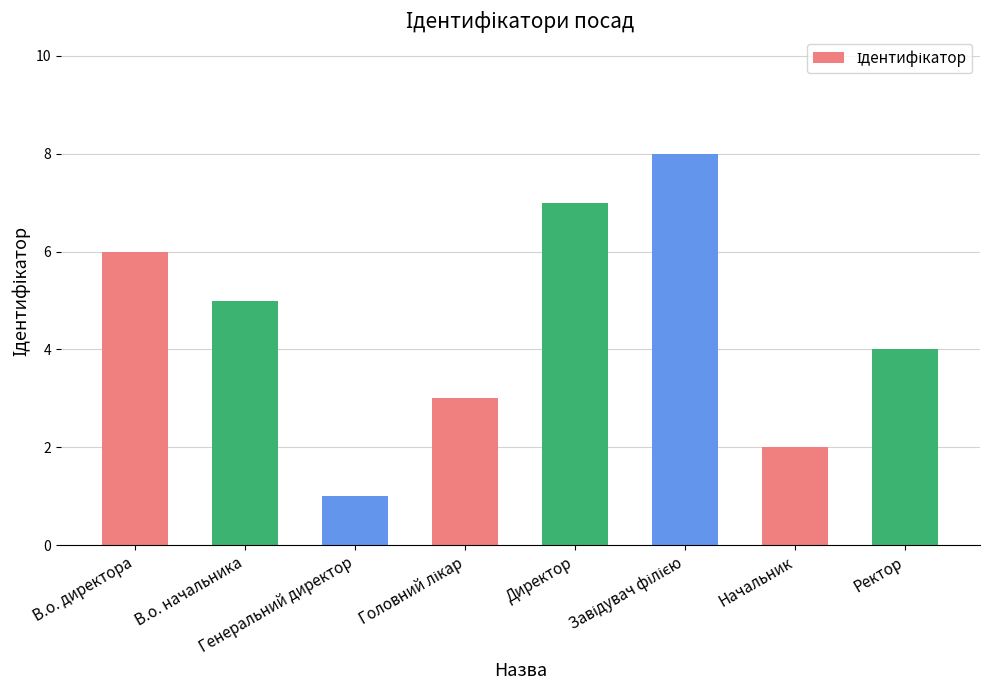

What is the sum of all values?

36